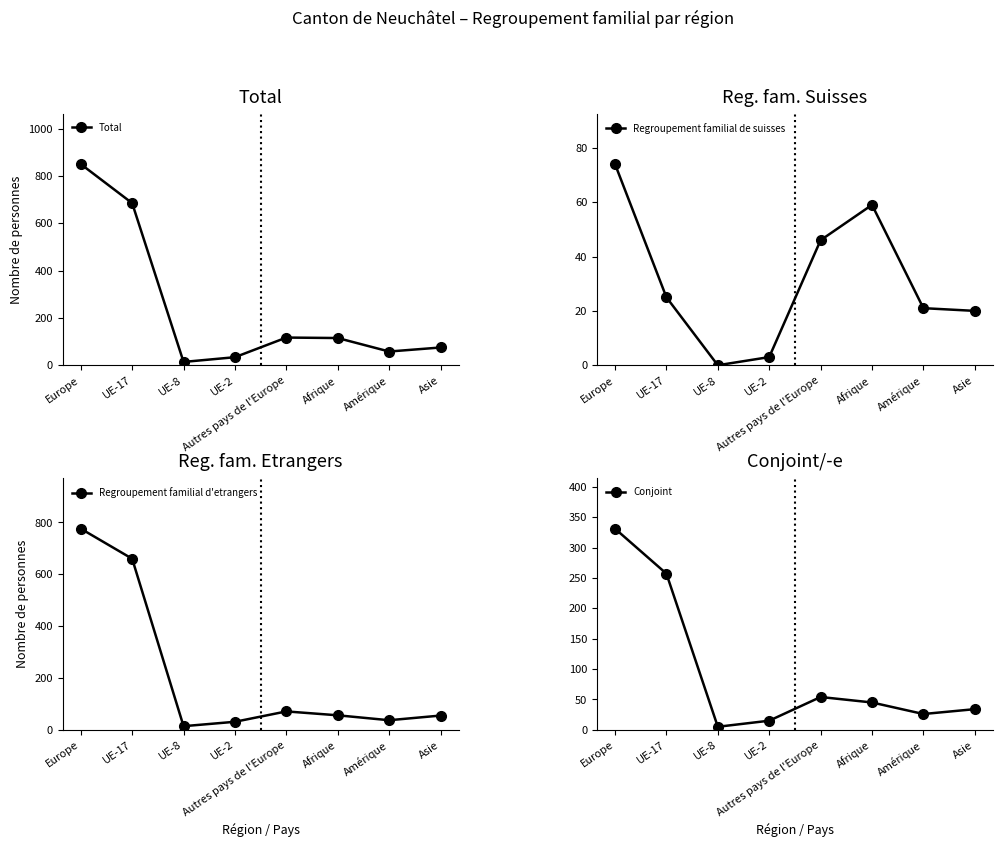

At which label does Total reach its minimum?

UE-8